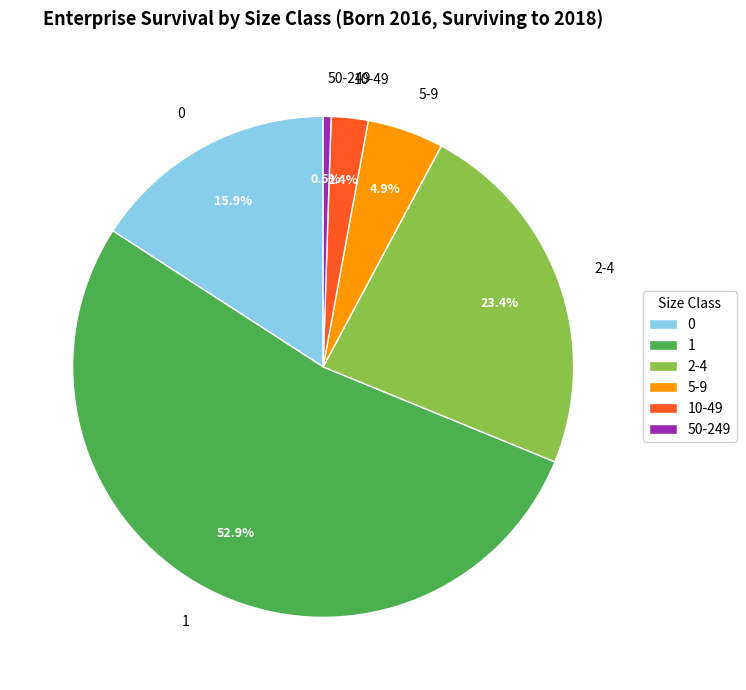

Which category has the smallest portion of the pie?

50-249